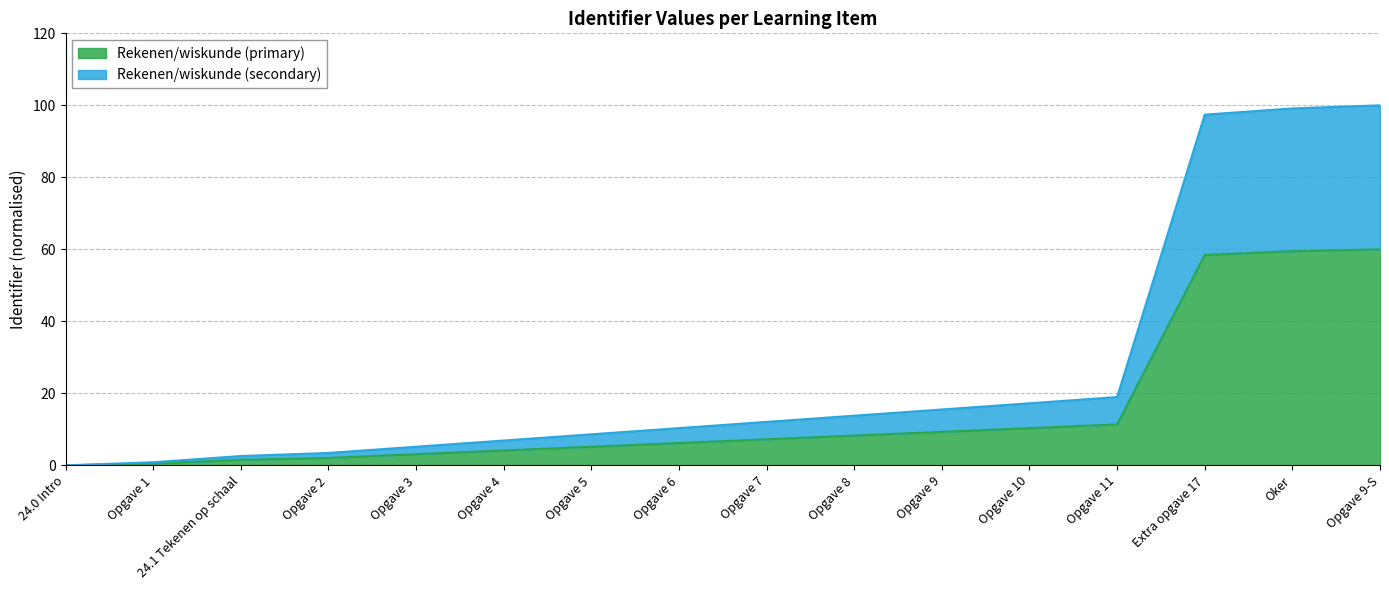

Where does the data first go above 7?

Opgave 7